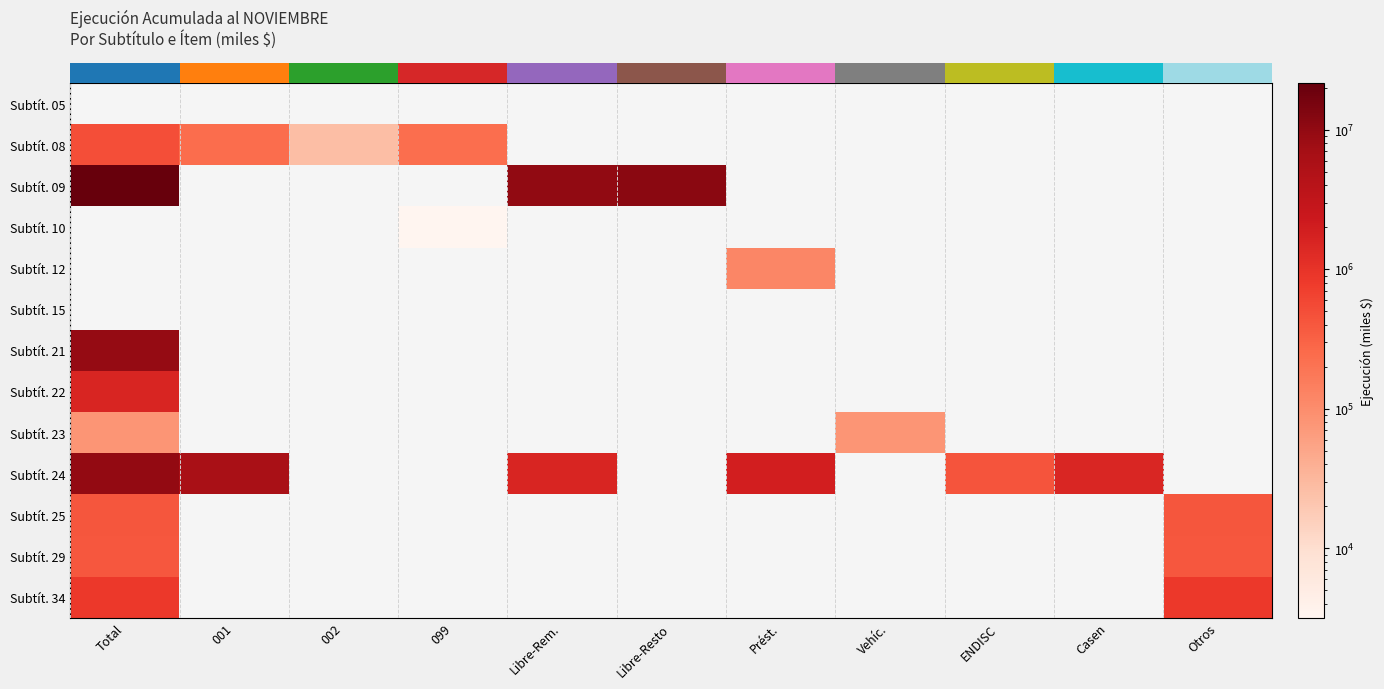

Which category has the highest value across all series?

Total